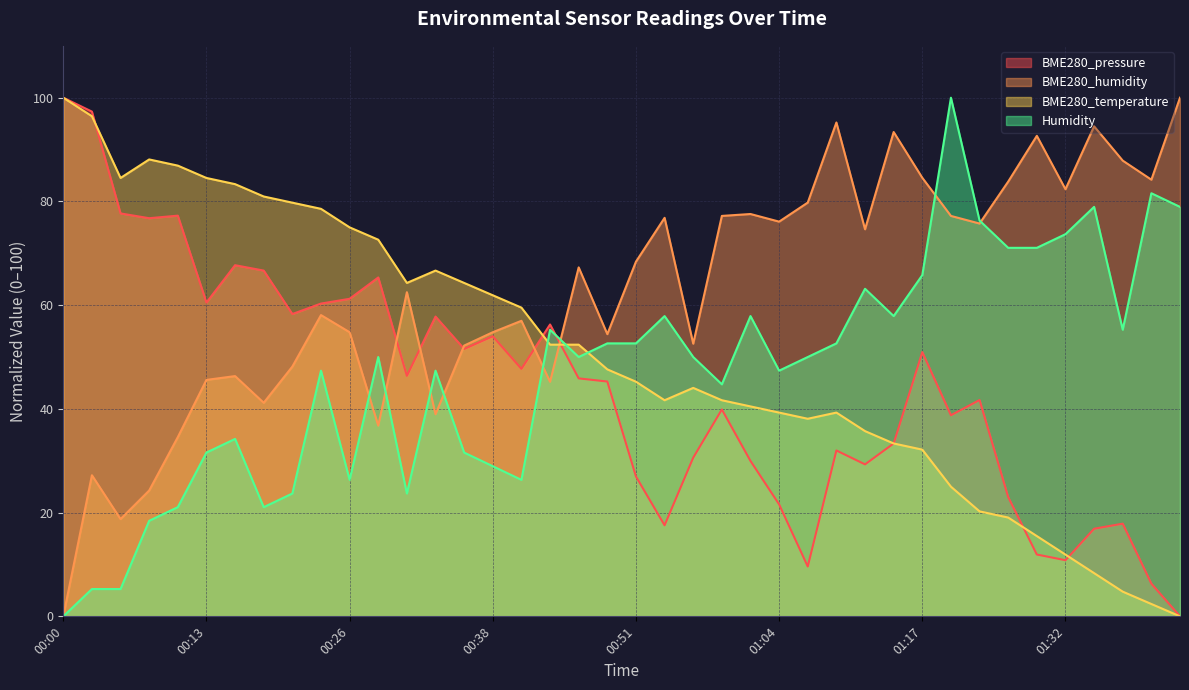

Does the chart have visible grid lines?

Yes